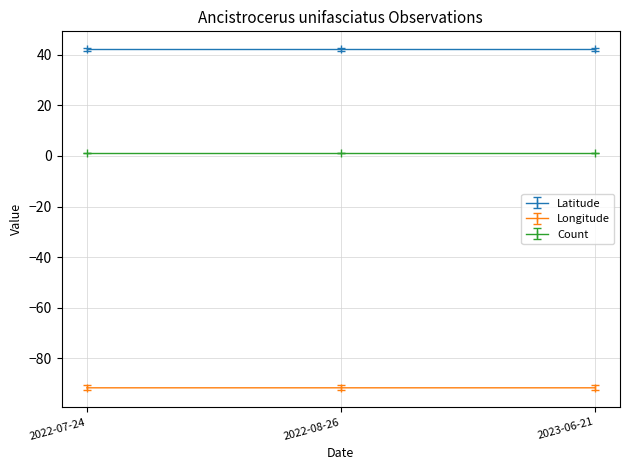

Reading left to right, extract all data points from this chart.

Latitude: 2022-07-24=42.0	2022-08-26=42.0	2023-06-21=42.0
Longitude: 2022-07-24=-91.6	2022-08-26=-91.6	2023-06-21=-91.6
Count: 2022-07-24=1.0	2022-08-26=1.0	2023-06-21=1.0